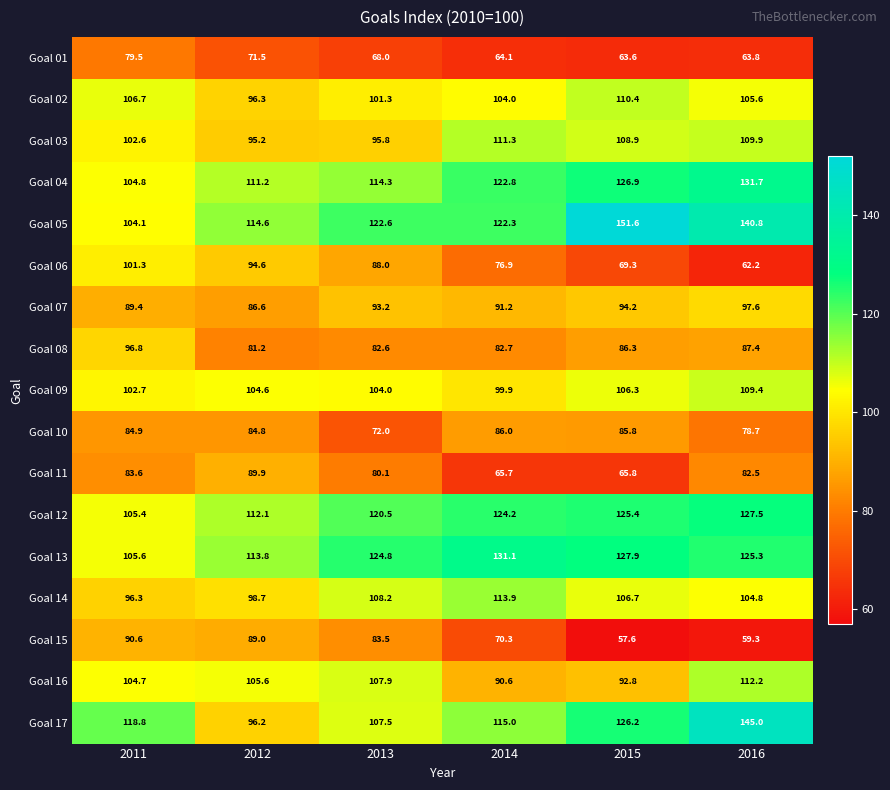

Rank the series by their maximum value, from lowest to highest.

Goal 01, Goal 10, Goal 11, Goal 15, Goal 08, Goal 07, Goal 06, Goal 09, Goal 02, Goal 03, Goal 16, Goal 14, Goal 12, Goal 13, Goal 04, Goal 17, Goal 05